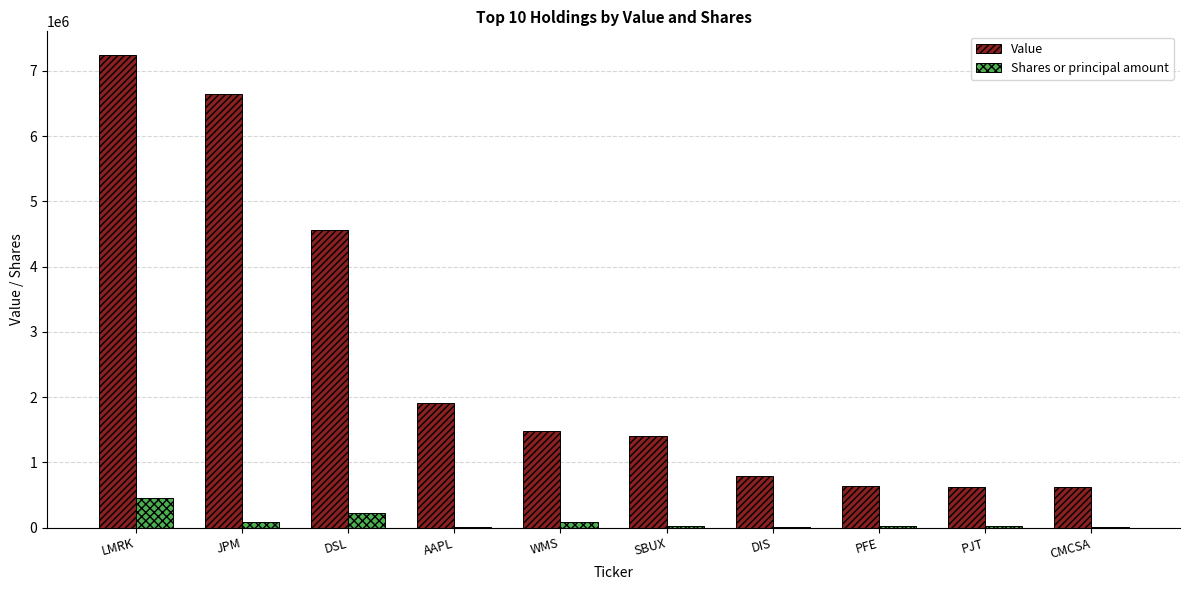

At which label does Value reach its peak?

LMRK